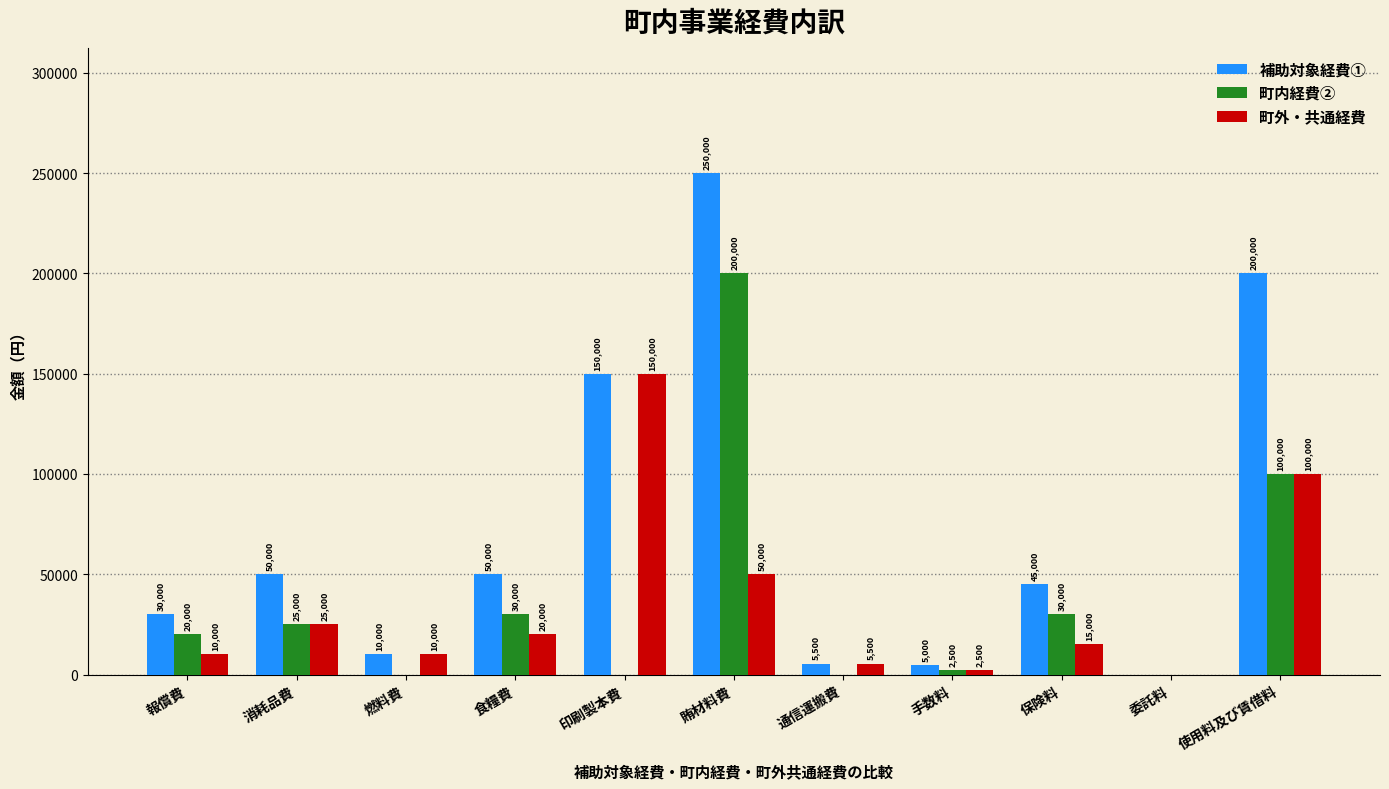

How many groups of bars are there?

11